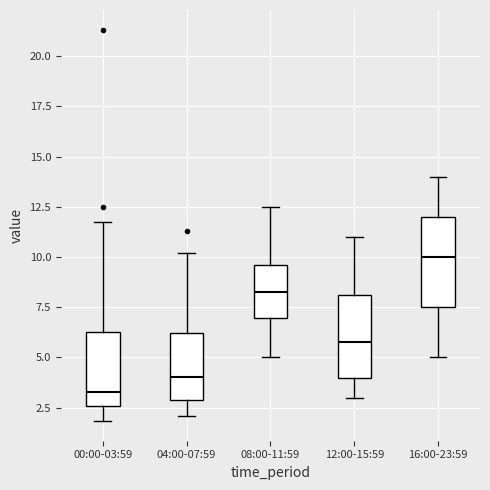

Which box's median line is the lowest?

00:00-03:59